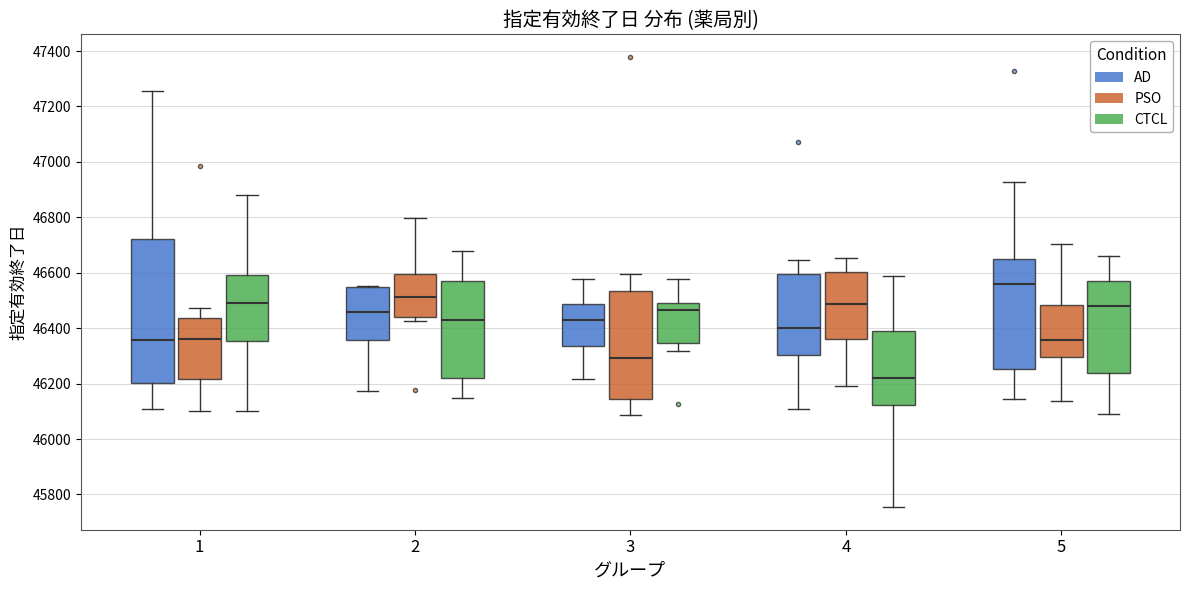

Which box's median line is the highest?

5 (AD)